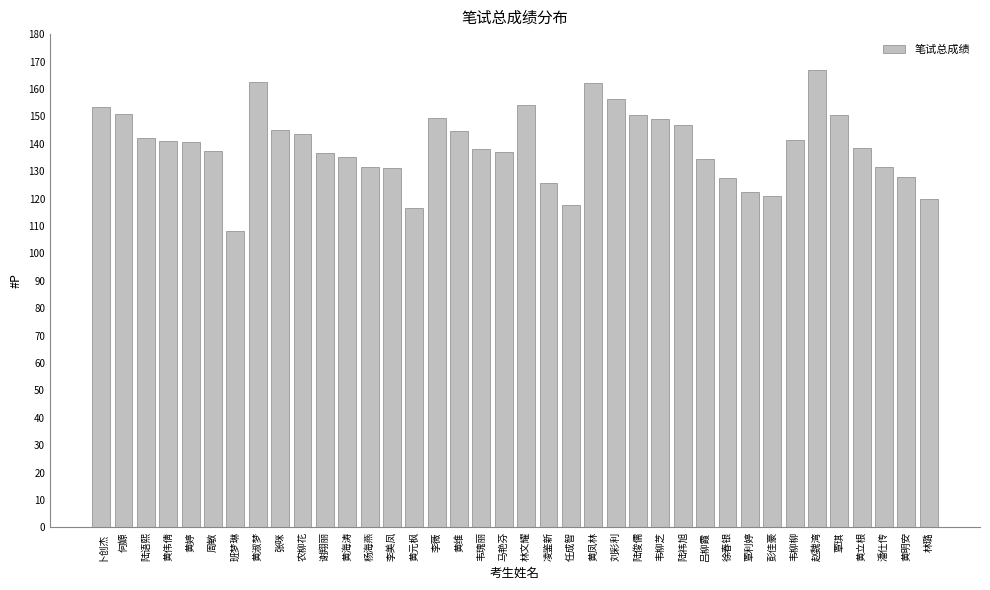

What is the difference between the maximum and second lowest values?

50.5